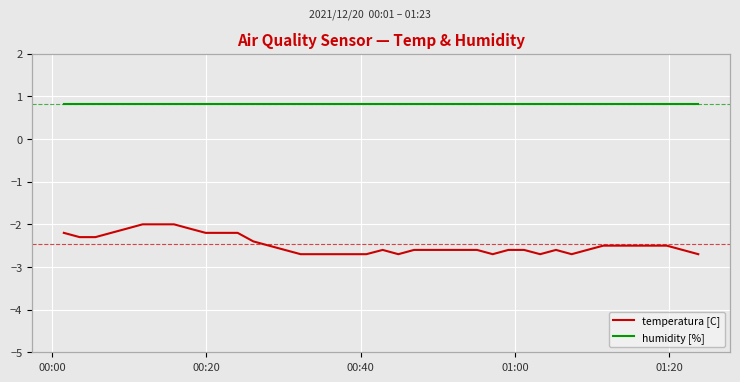

Reading left to right, extract all data points from this chart.

temperatura [C]: -2.2	-2.3	-2.3	-2.2	-2.1	-2.0	-2.0	-2.0	-2.1	-2.2	-2.2	-2.2	-2.4	-2.5	-2.6	-2.7	-2.7	-2.7	-2.7	-2.6	-2.7	-2.6	-2.6	-2.6	-2.6	-2.6	-2.7	-2.6	-2.6	-2.7	-2.6	-2.7	-2.6	-2.5	-2.5	-2.5	-2.5	-2.5	-2.6	-2.7
humidity [%]: 99.9	99.9	99.9	99.9	99.9	99.9	99.9	99.9	99.9	99.9	99.9	99.9	99.9	99.9	99.9	99.9	99.9	99.9	99.9	99.9	99.9	99.9	99.9	99.9	99.9	99.9	99.9	99.9	99.9	99.9	99.9	99.9	99.9	99.9	99.9	99.9	99.9	99.9	99.9	99.9